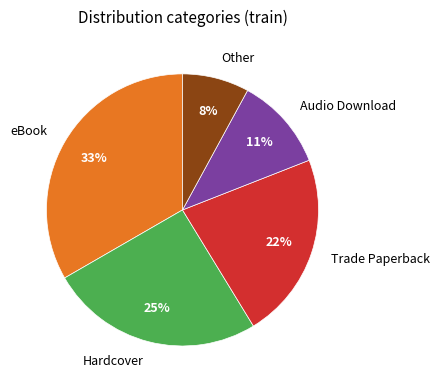

To the nearest percent, what portion does eBook represent?

33%